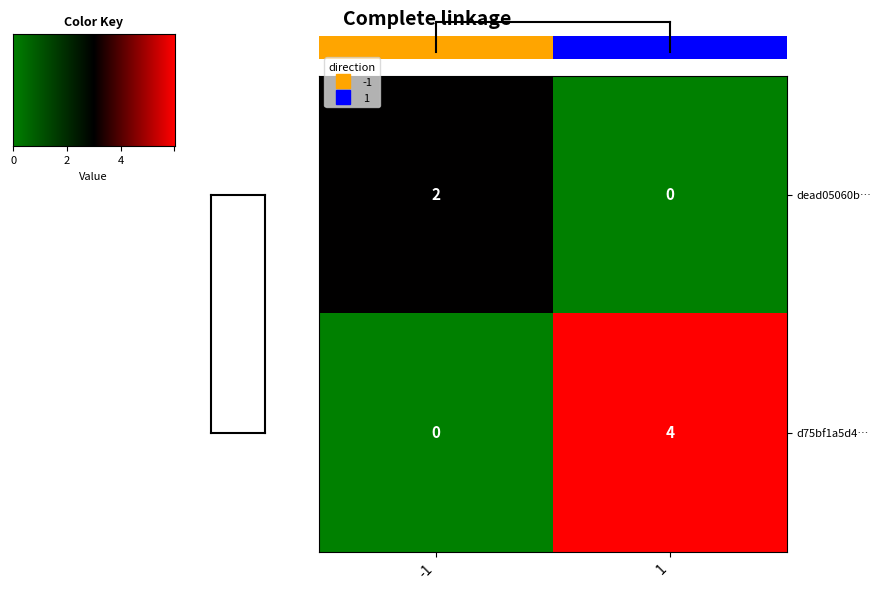

Which series changed the most between -1 and 1?

d75bf1a5d4…